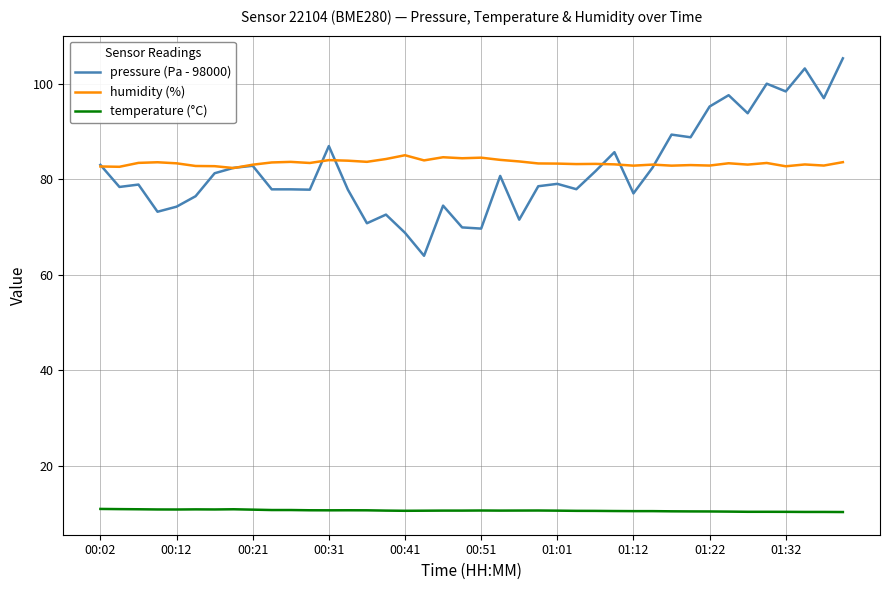

Does the chart have visible grid lines?

Yes